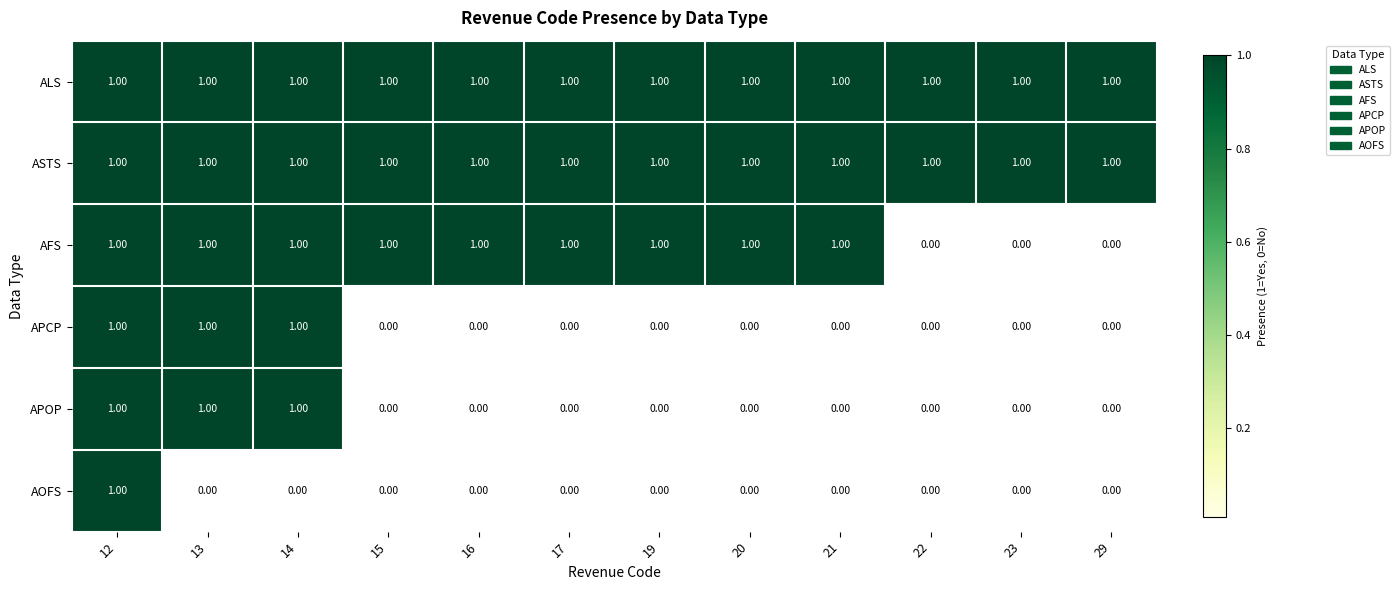

At which category is the sum across all series the highest?

12